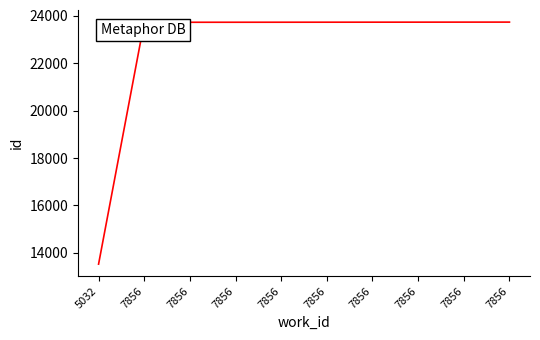

Count the number of categories in the chart.

10